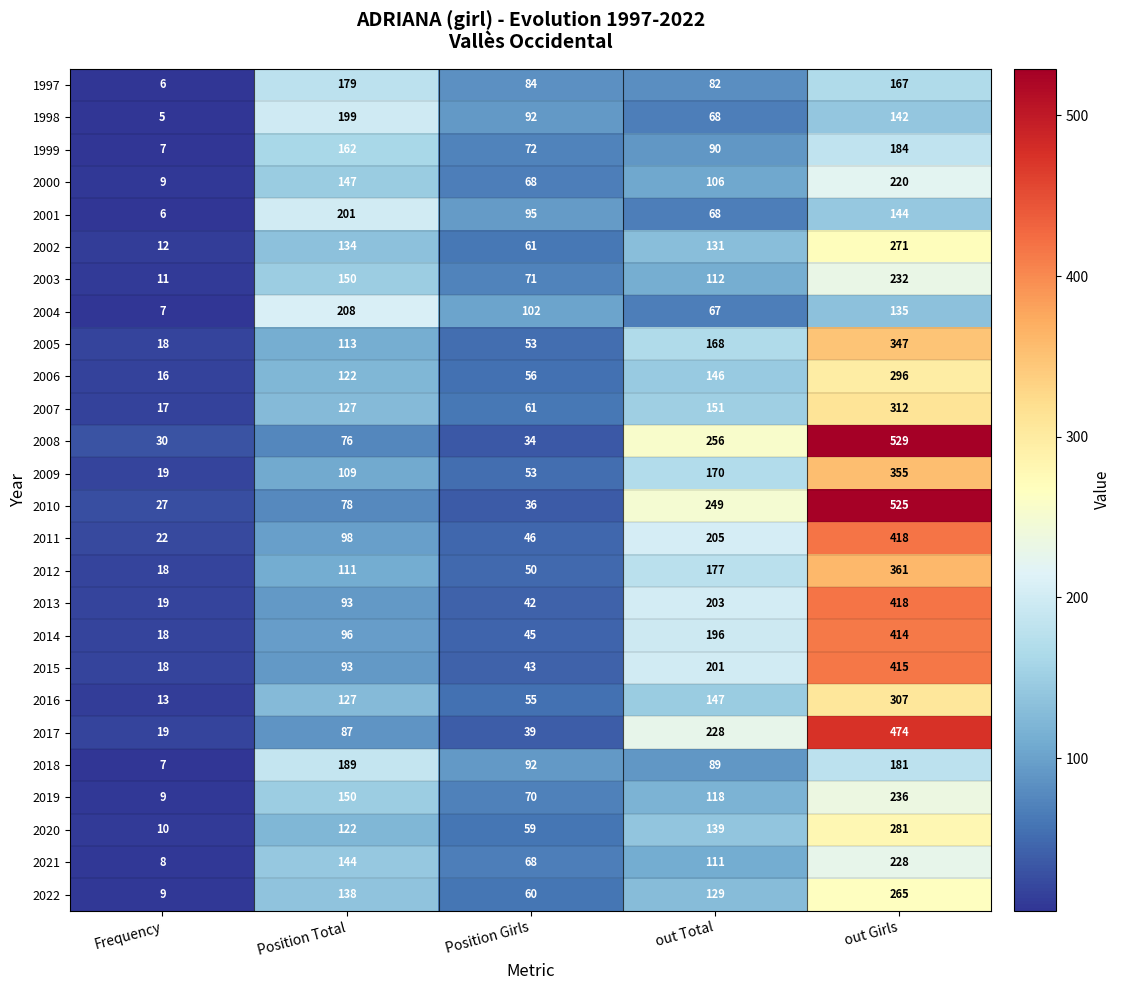

Between Frequency and out Total, which series saw the biggest shift?

2008